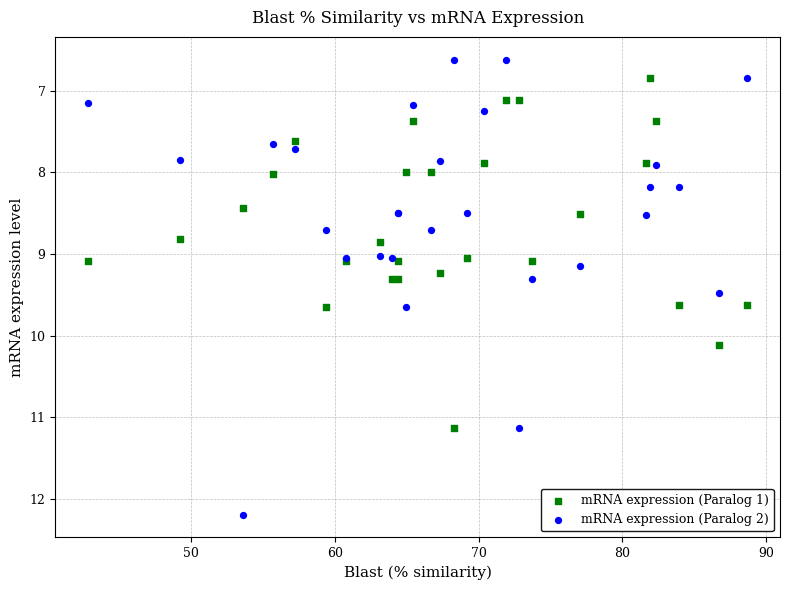

Which series reaches the minimum Y coordinate?

mRNA expression (Paralog 2)